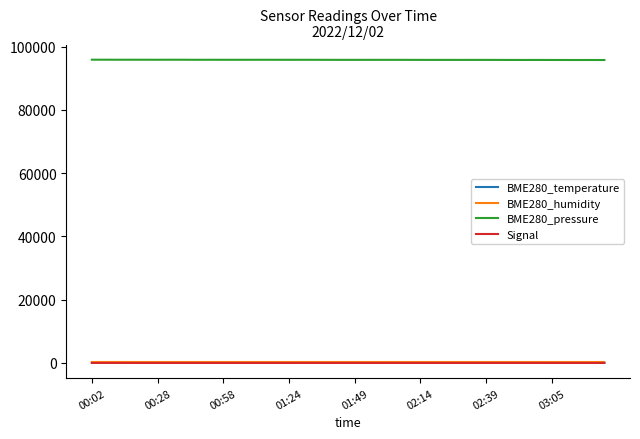

True or false: BME280_pressure and Signal cross at least once.

False